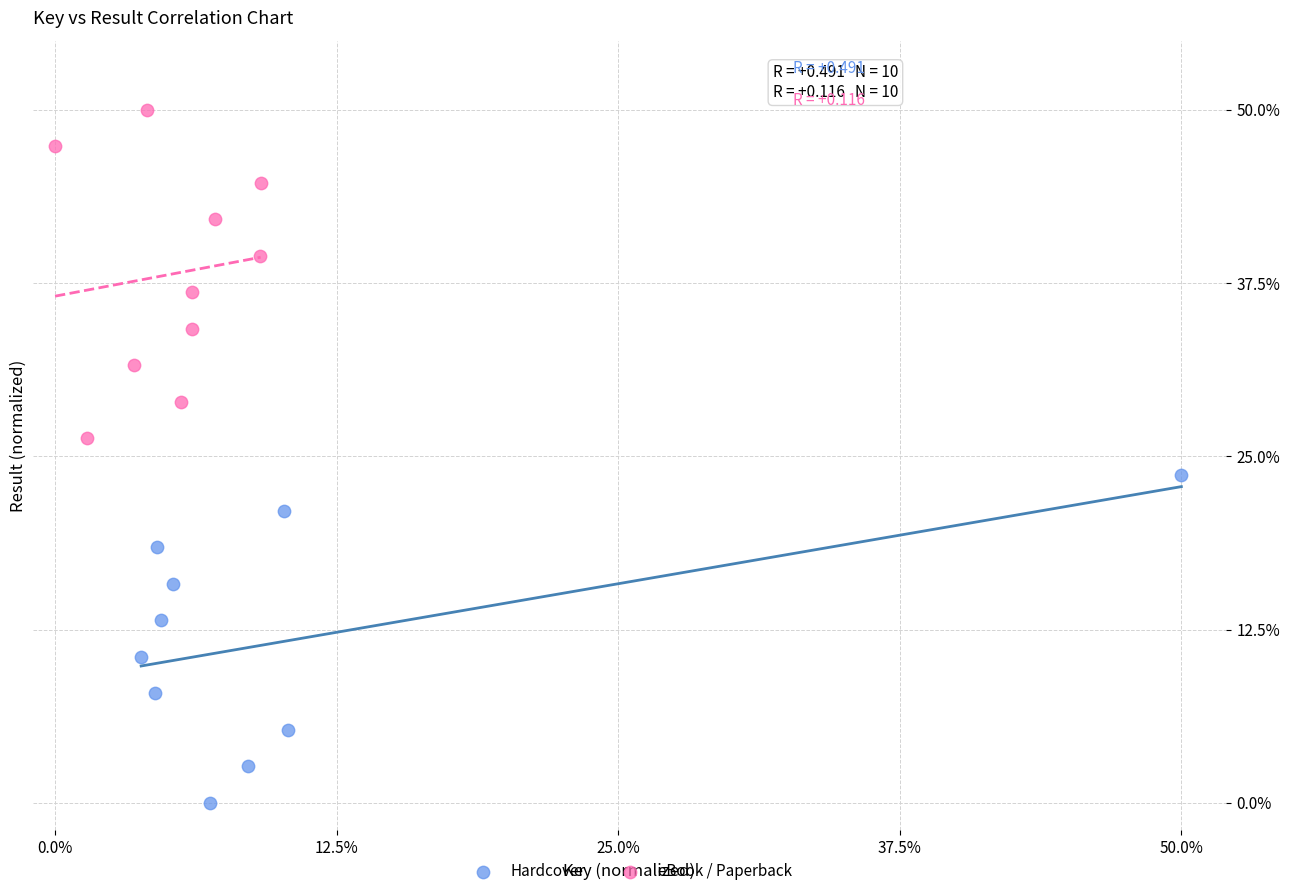

Which series contains the lowest Y value?

Hardcover